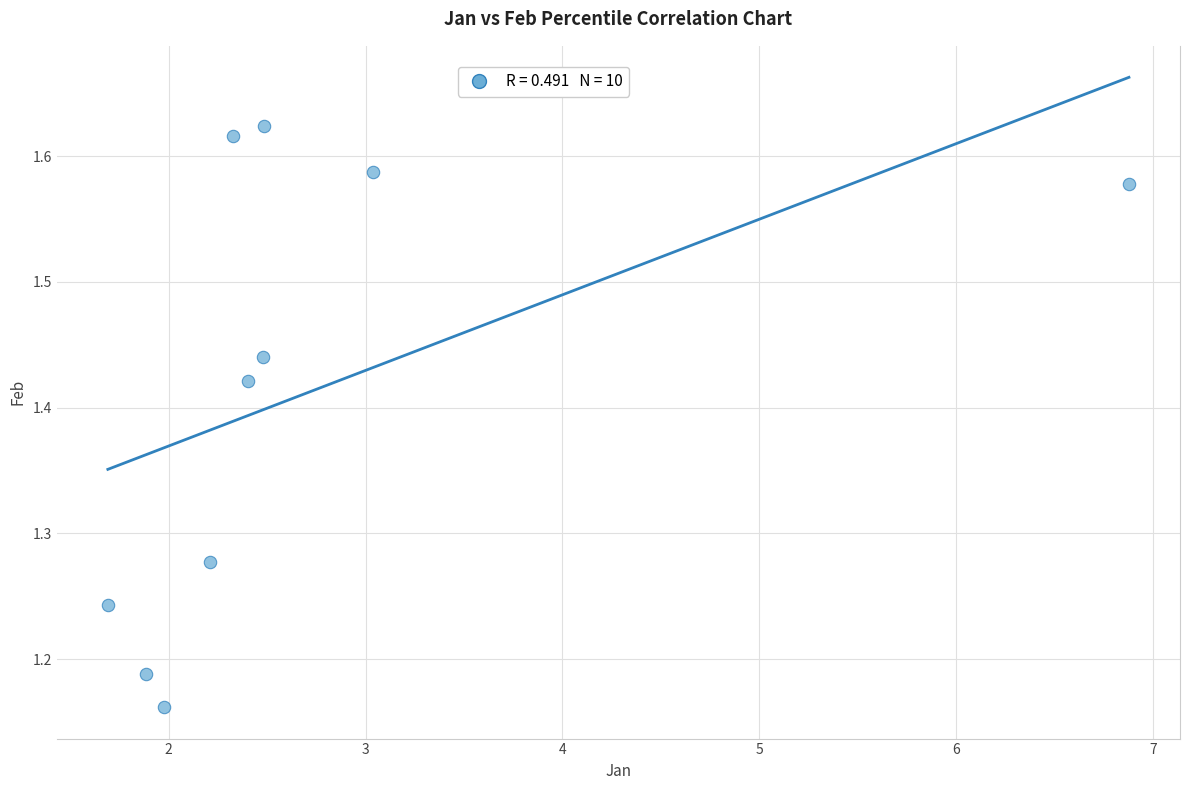

What is the range of X values (max minus min)?

5.2